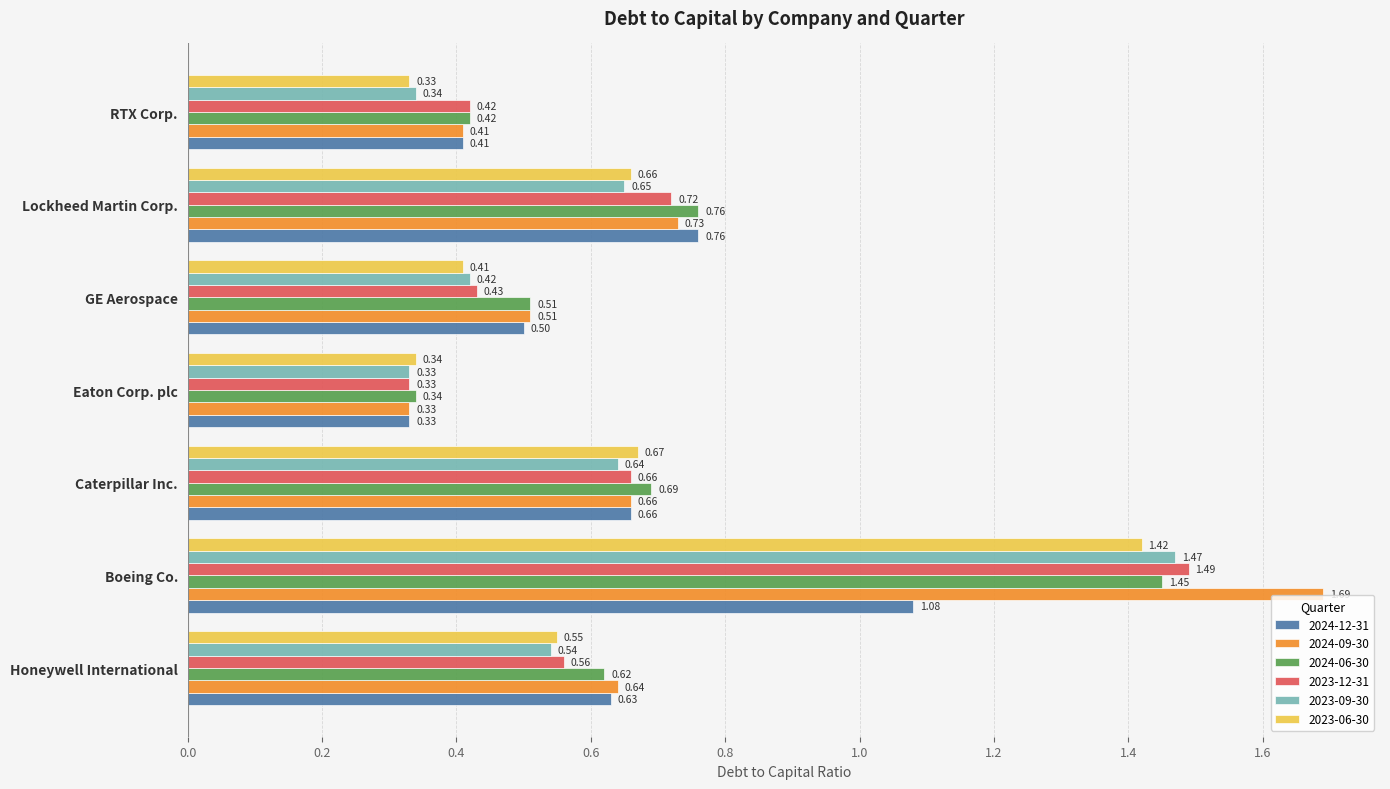

At which category is the sum across all series the highest?

Boeing Co.